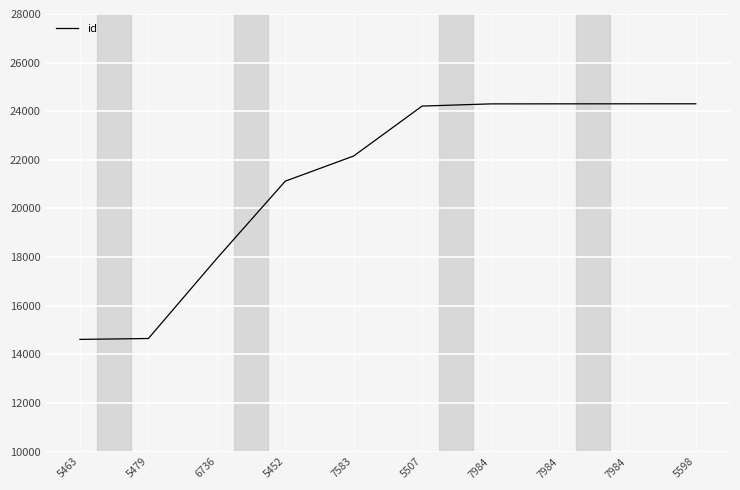

How many lines are shown in the chart?

1